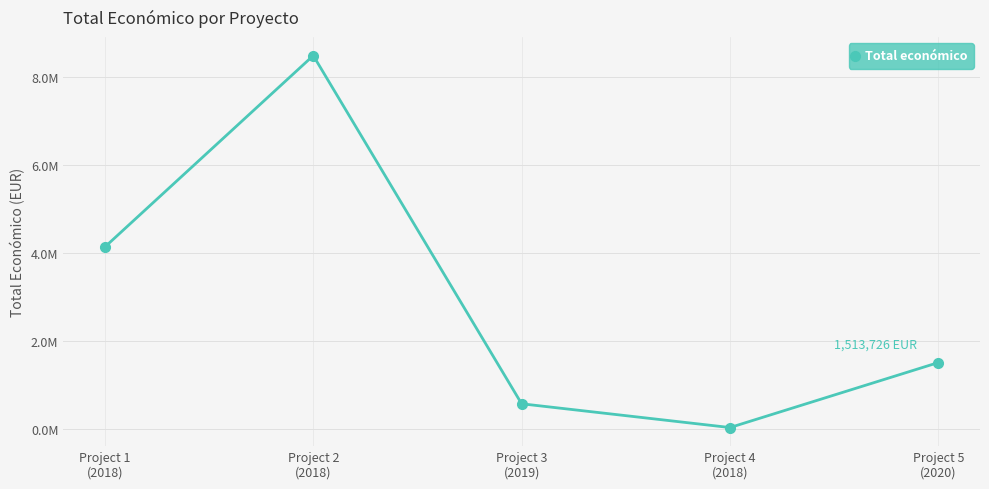

At which category does the data reach its first local peak?

Project 2
(2018)